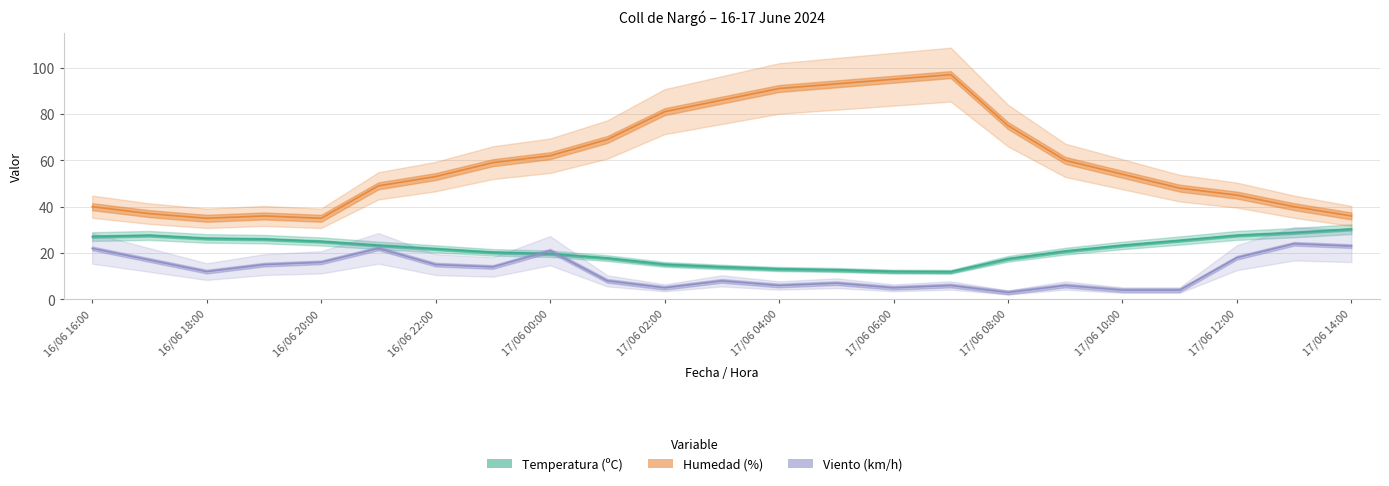

Reading right to left, transcribe all the data shown in this chart.

Temperatura (ºC): 30.3	28.8	27.6	25.4	23.3	20.8	17.5	11.9	12.0	12.7	13.1	14.0	15.1	17.8	19.7	20.3	21.8	23.3	25.0	26.0	26.3	27.6	27.1
Humedad (%): 36.0	40.0	45.0	48.0	54.0	60.0	75.0	97.0	95.0	93.0	91.0	86.0	81.0	69.0	62.0	59.0	53.0	49.0	35.0	36.0	35.0	37.0	40.0
Viento (km/h): 23.0	24.0	18.0	4.0	4.0	6.0	3.0	6.0	5.0	7.0	6.0	8.0	5.0	8.0	21.0	14.0	15.0	22.0	16.0	15.0	12.0	17.0	22.0